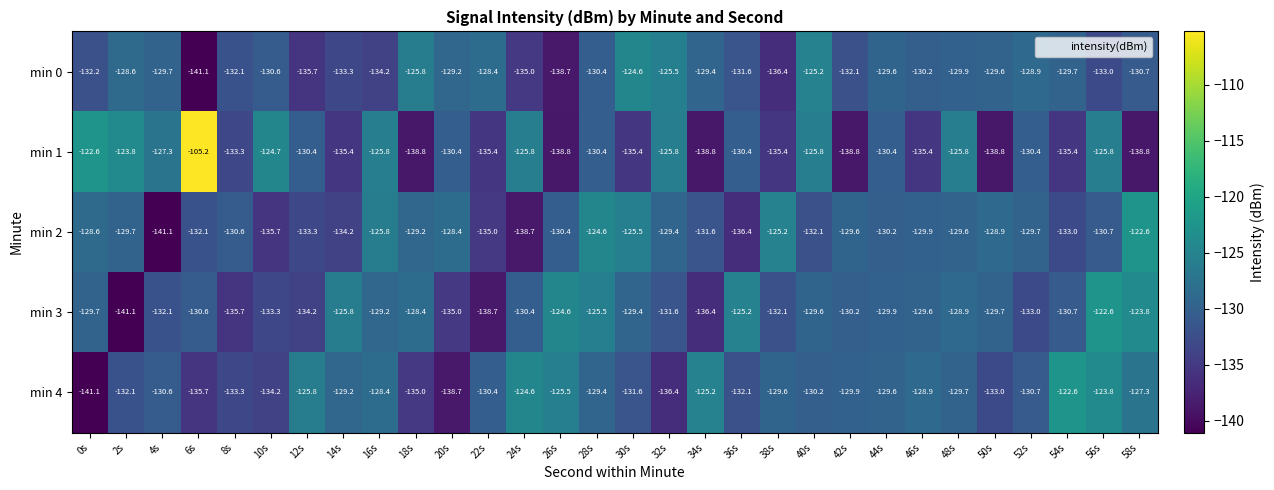

Which label corresponds to the largest value in the chart?

6s